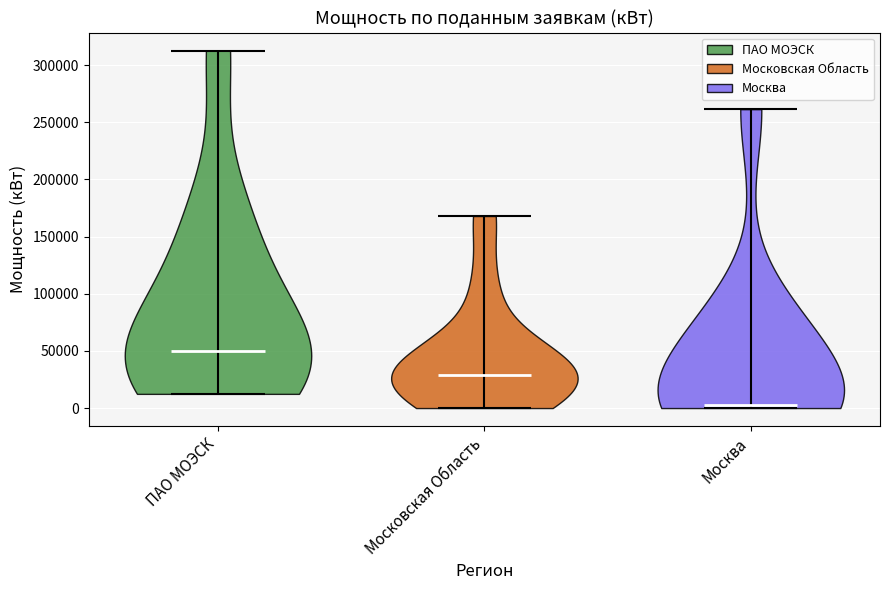

Reading left to right, read every violin against the y-axis: where its median line is, and the lowest and highest points it reaches. The values are not printed on the chart, so give them approximately, as read against the axis.

ПАО МОЭСК: median line 50000, lowest point 10000, highest point 315000
Московская Область: median line 30000, lowest point 0, highest point 170000
Москва: median line 0, lowest point 0, highest point 260000